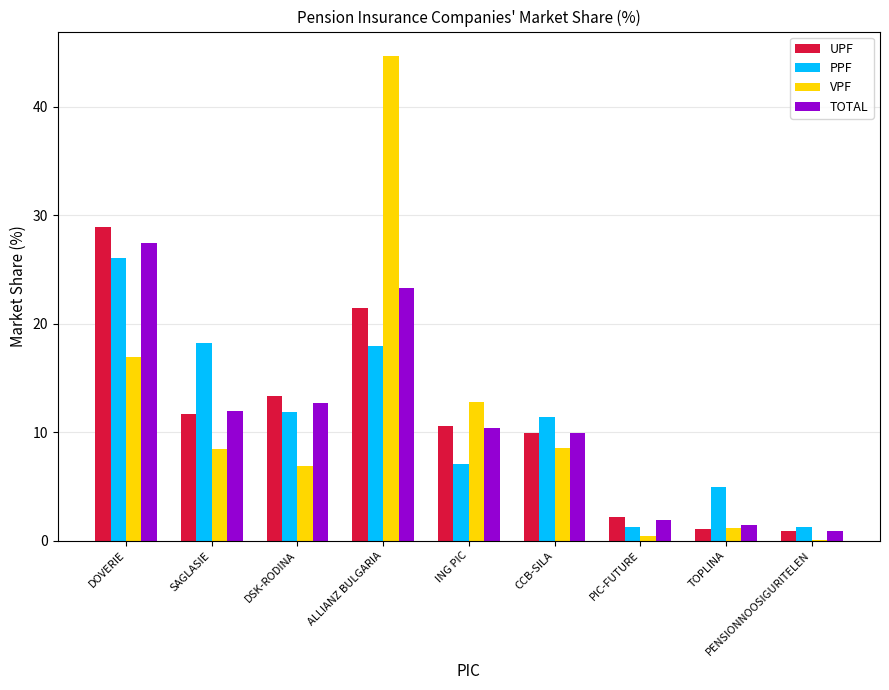

The value of PPF at DOVERIE is 26.1. True or false?

True